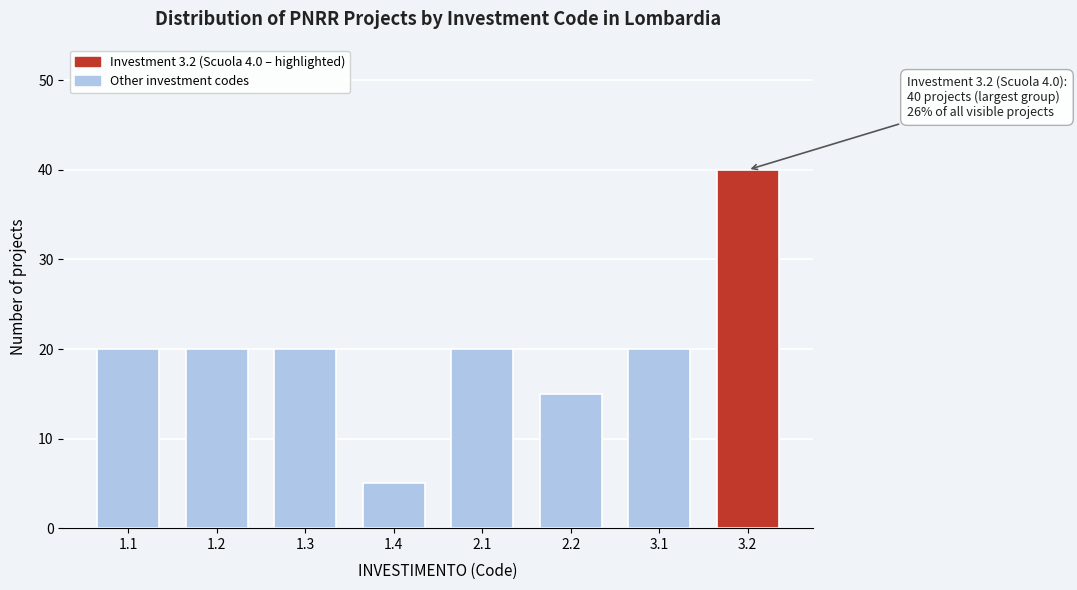

Reading left to right, transcribe all the data shown in this chart.

1.1=20	1.2=20	1.3=20	1.4=5	2.1=20	2.2=15	3.1=20	3.2=40